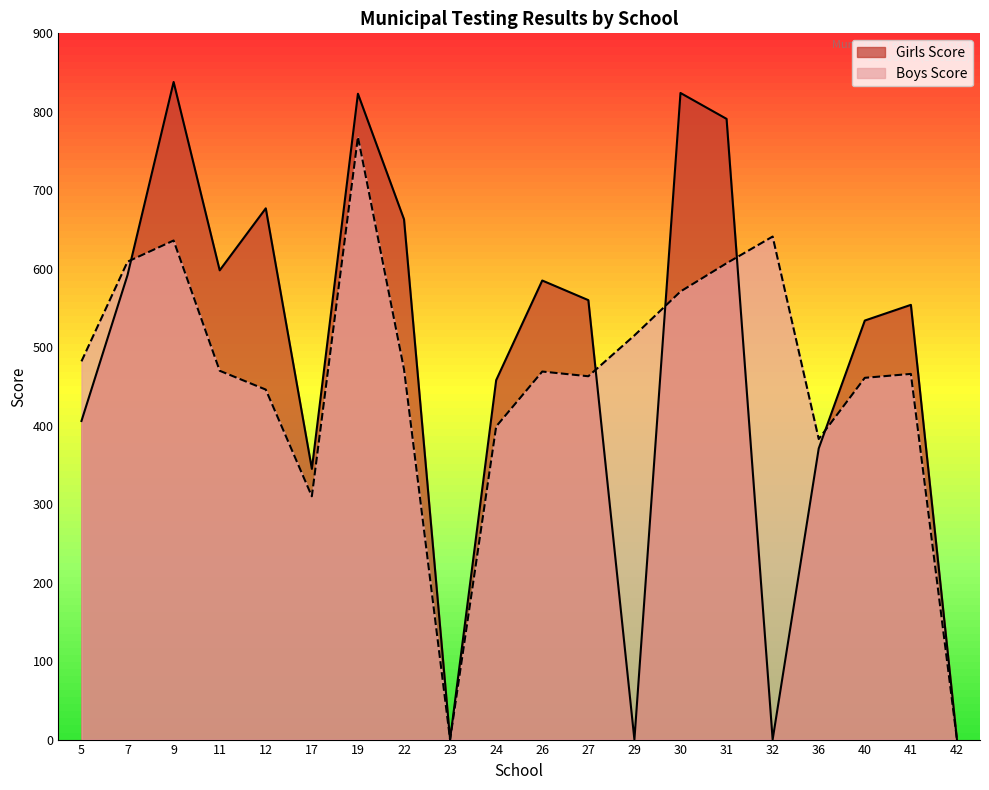

Rank the series by their average value, from lowest to highest.

Boys Score, Girls Score